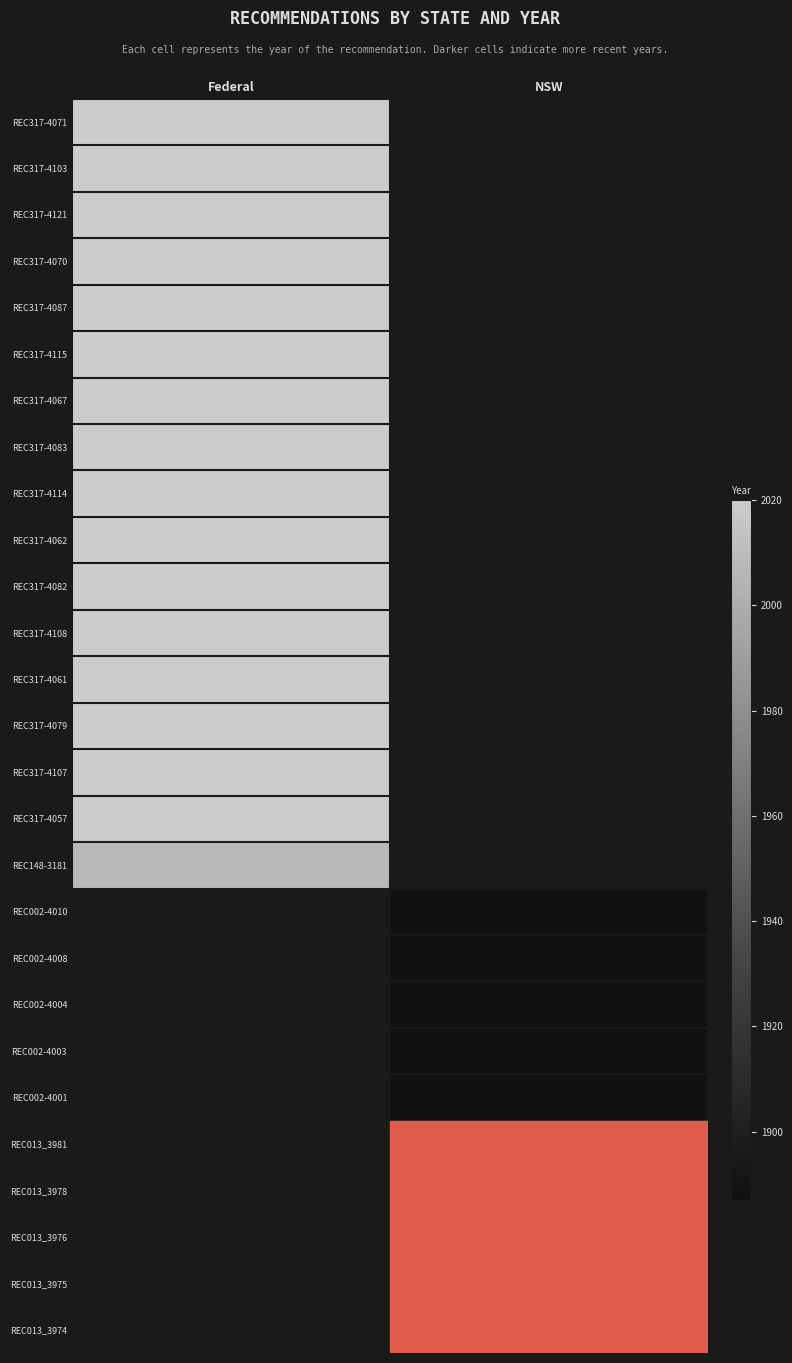

Rank the series at NSW from lowest to highest value.

REC317-4071, REC317-4103, REC317-4121, REC317-4070, REC317-4087, REC317-4115, REC317-4067, REC317-4083, REC317-4114, REC317-4062, REC317-4082, REC317-4108, REC317-4061, REC317-4079, REC317-4107, REC317-4057, REC148-3181, REC002-4010, REC002-4008, REC002-4004, REC002-4003, REC002-4001, REC013_3981, REC013_3978, REC013_3976, REC013_3975, REC013_3974